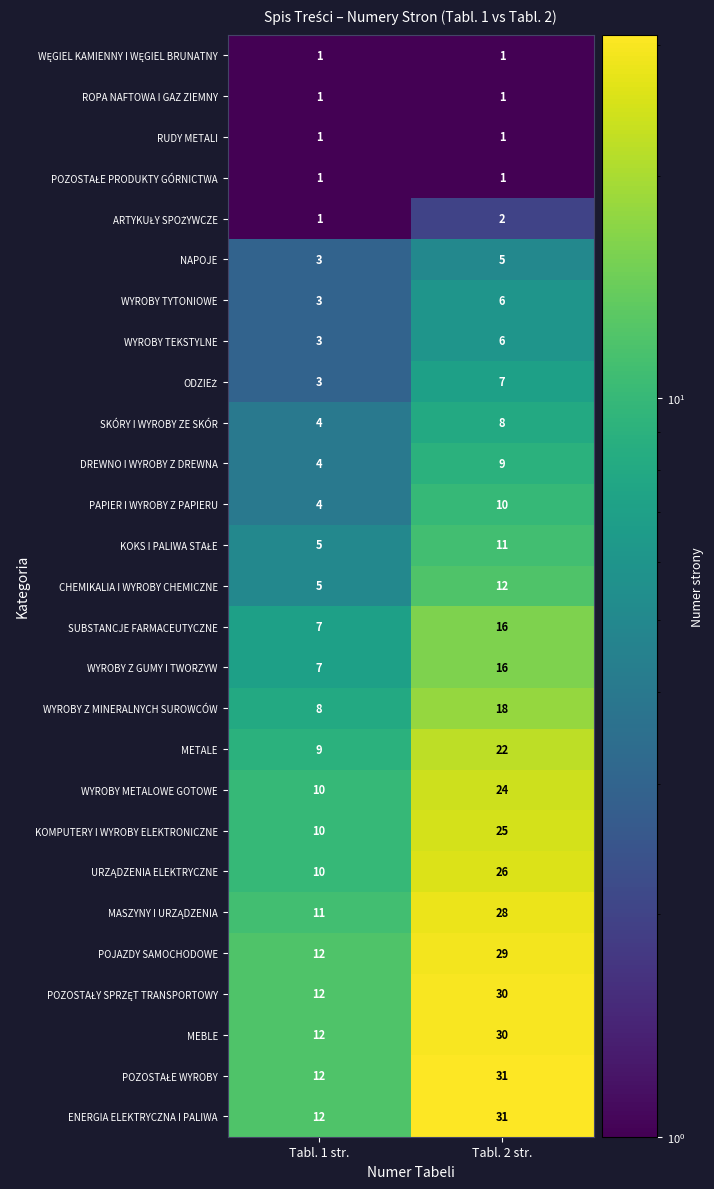

True or false: METALE has a value of 22 at Tabl. 2 str..

True